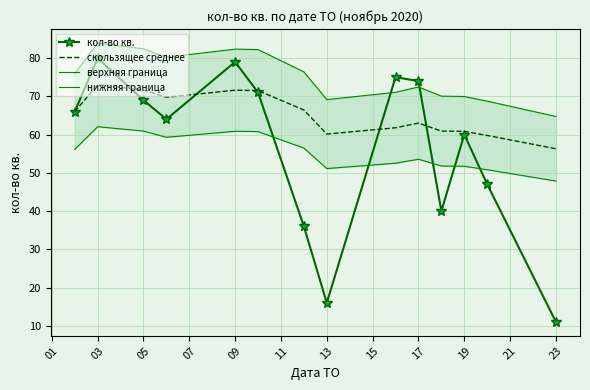

Is the value of скользящее среднее at 09 greater than the value of кол-во кв. at 09?

No